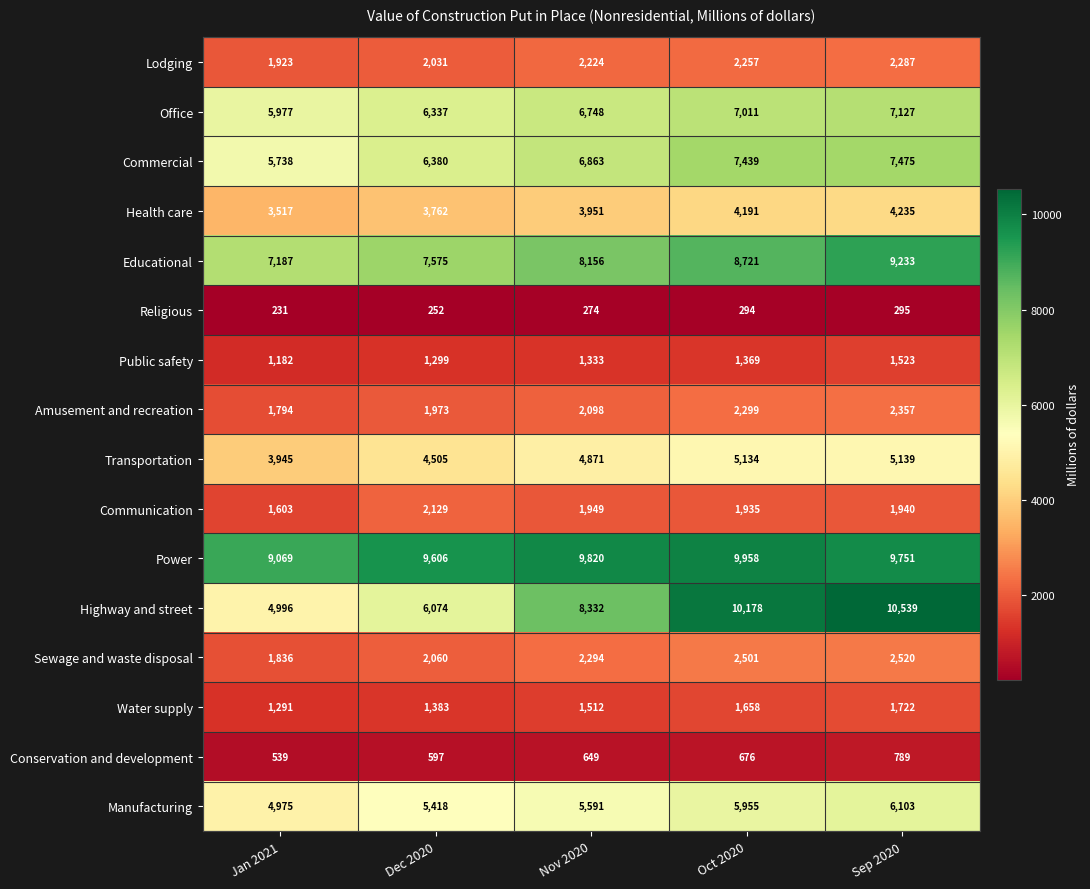

True or false: Manufacturing has a value of 2776 at Nov 2020.

False